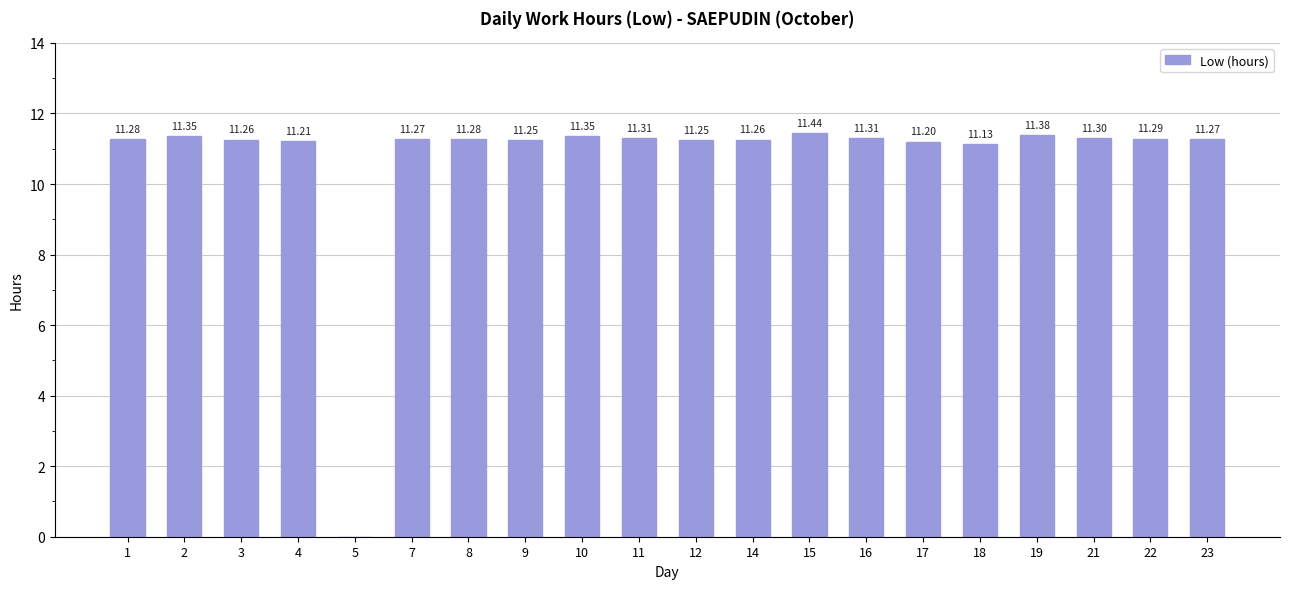

Read the value at 11.

11.3